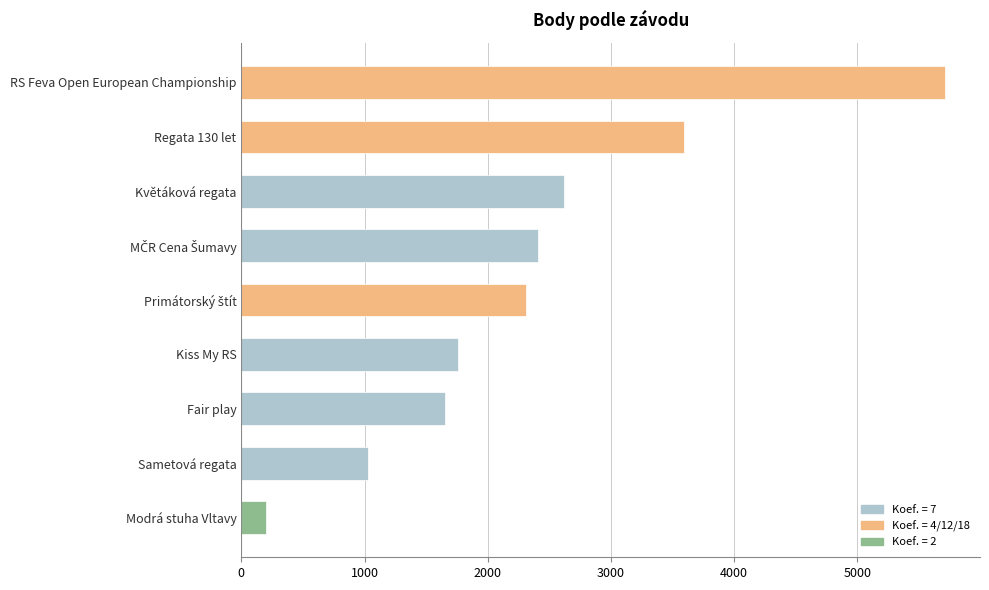

How many categories are shown in the chart?

9